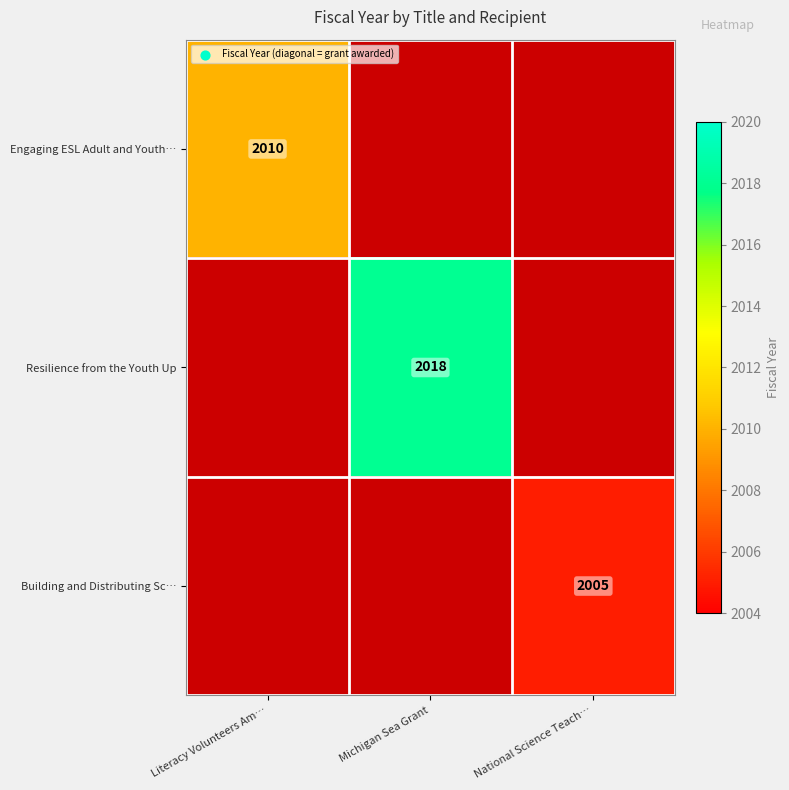

True or false: Resilience from the Youth Up has a value of 972 at Michigan Sea Grant.

False